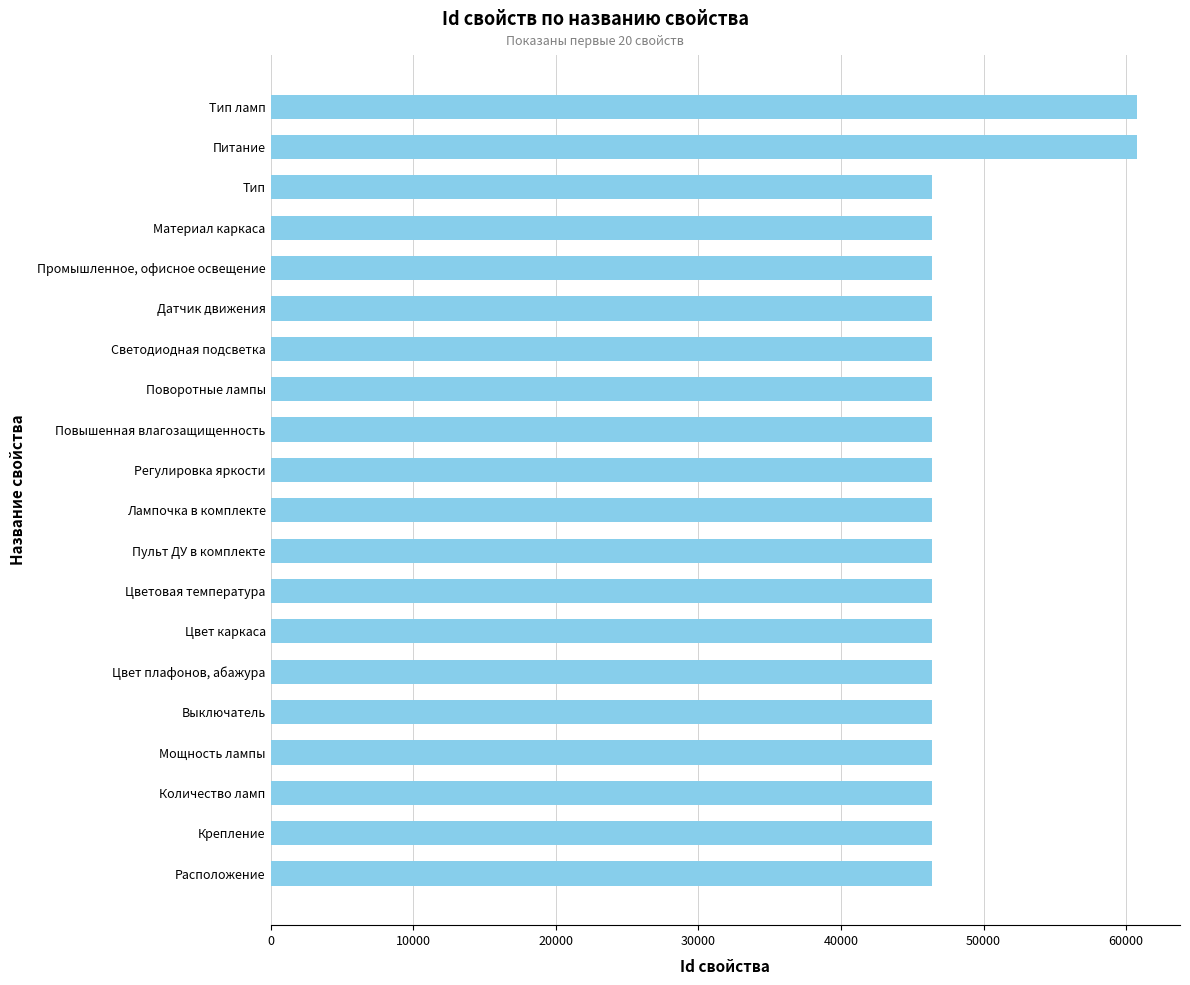

What value does the data have at Пульт ДУ в комплекте?

46403